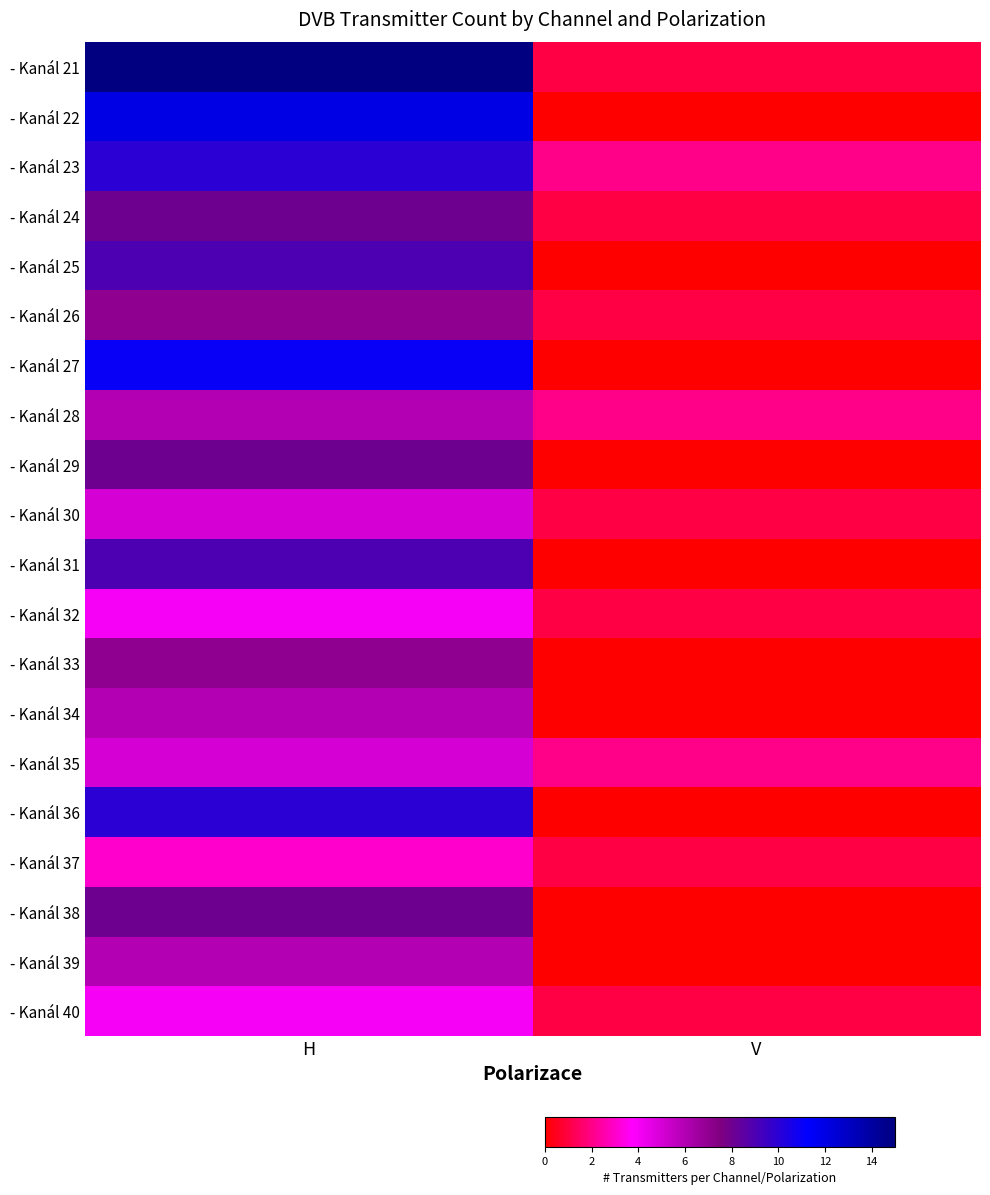

At V, list the series in order from smallest to largest.

- Kanál 22, - Kanál 25, - Kanál 27, - Kanál 29, - Kanál 31, - Kanál 33, - Kanál 34, - Kanál 36, - Kanál 38, - Kanál 39, - Kanál 21, - Kanál 24, - Kanál 26, - Kanál 30, - Kanál 32, - Kanál 37, - Kanál 40, - Kanál 23, - Kanál 28, - Kanál 35